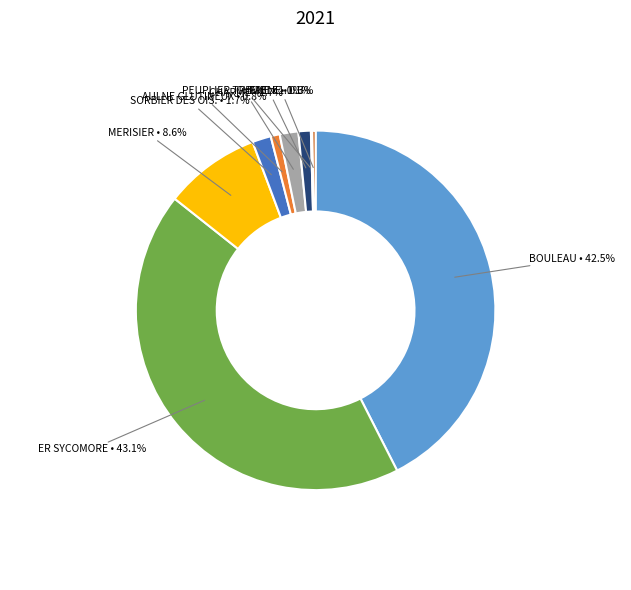

Between BOULEAU and MERISIER, which is larger?

BOULEAU